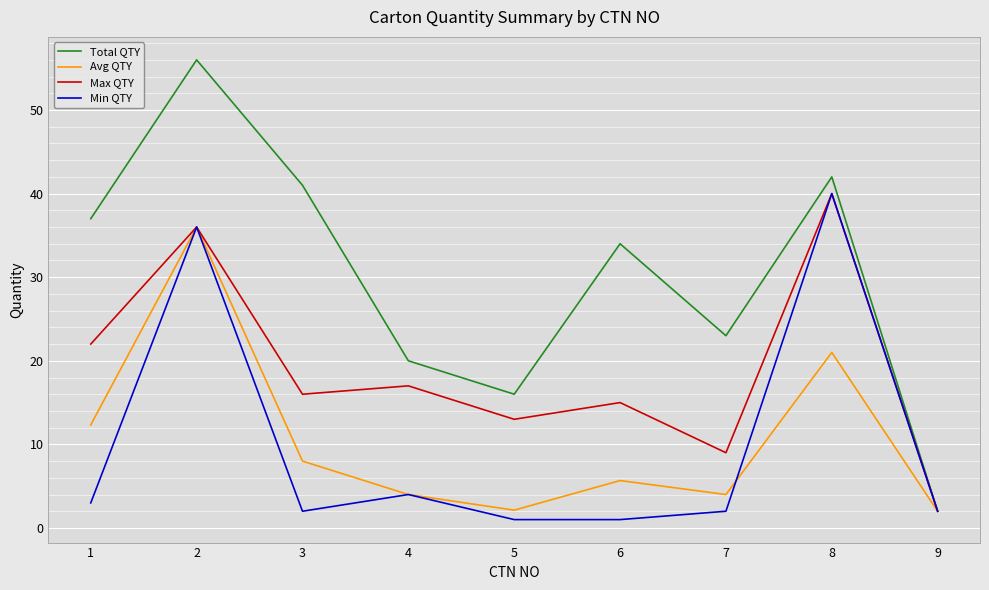

Is the value of Max QTY at 6 greater than the value of Avg QTY at 1?

Yes